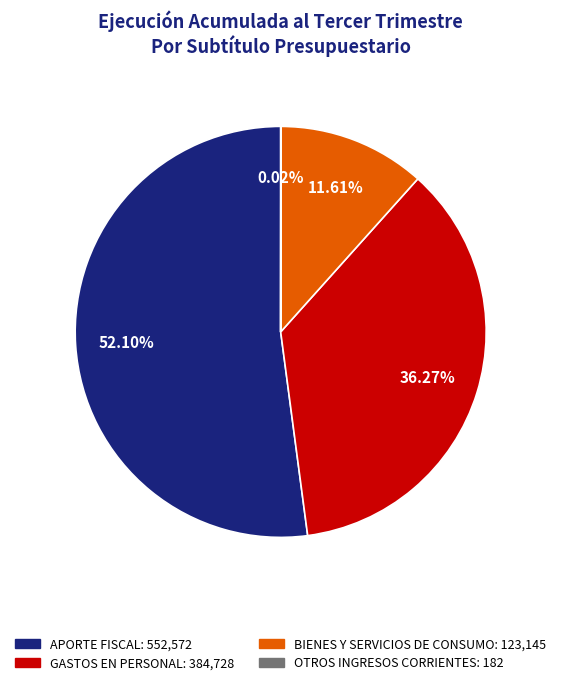

Which slice is the largest?

APORTE FISCAL